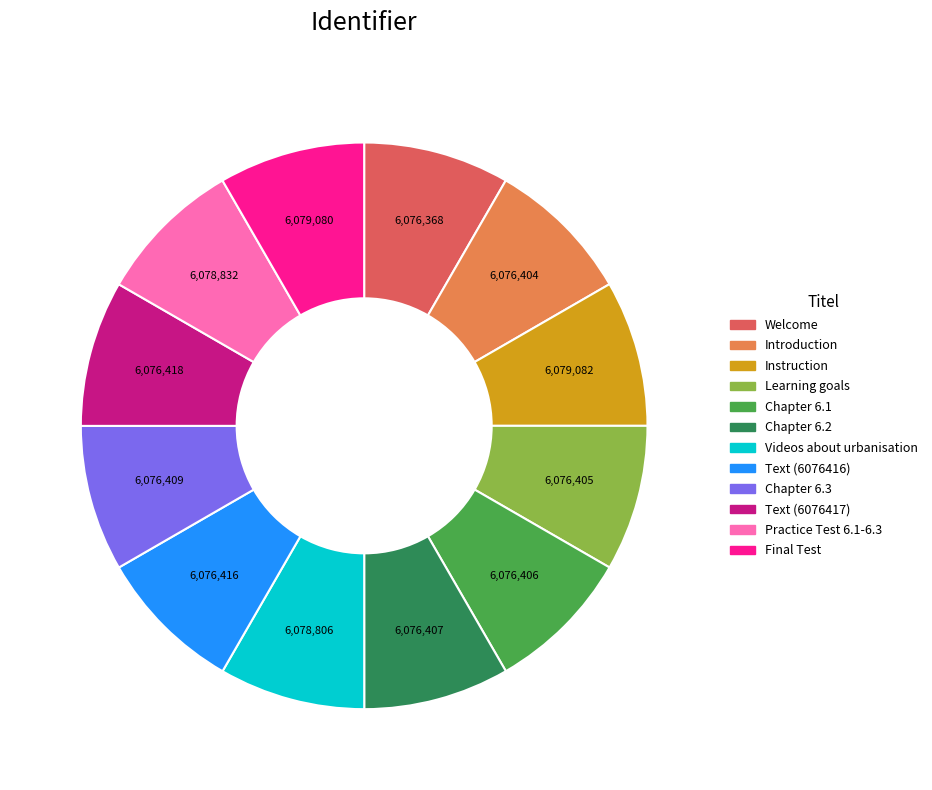

What is the ratio of the value at Chapter 6.2 to the value at Instruction?

1.0